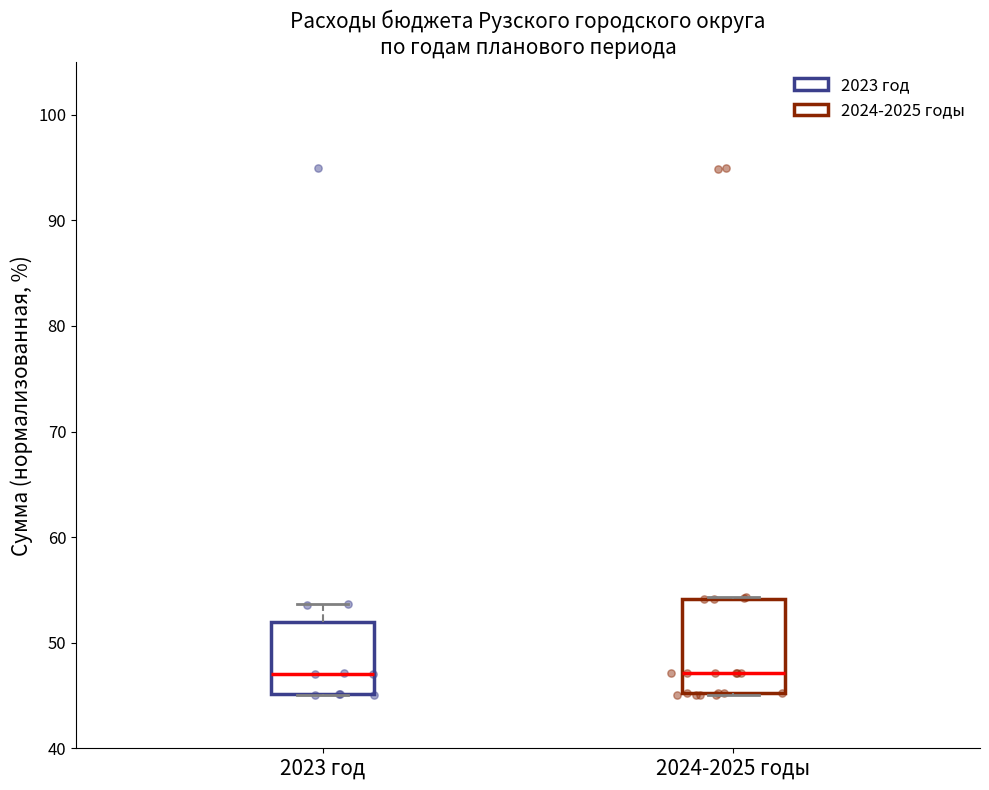

Where does the median line of the box for 2023 год sit on the y-axis? The values are not printed on the chart, so give them approximately, as read against the axis.

47